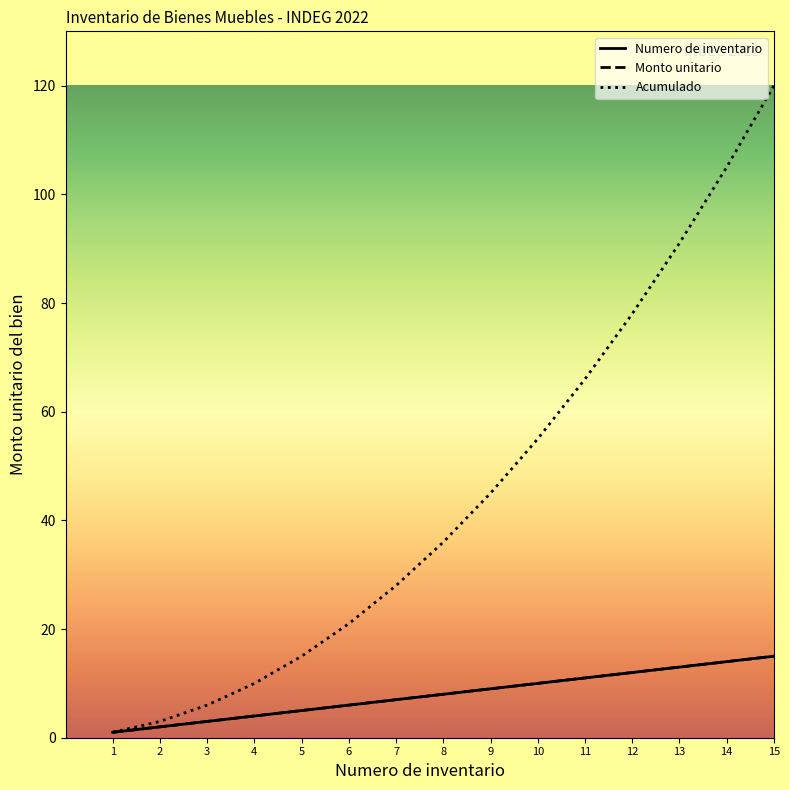

How many data points in Numero de inventario are less than 8?

7